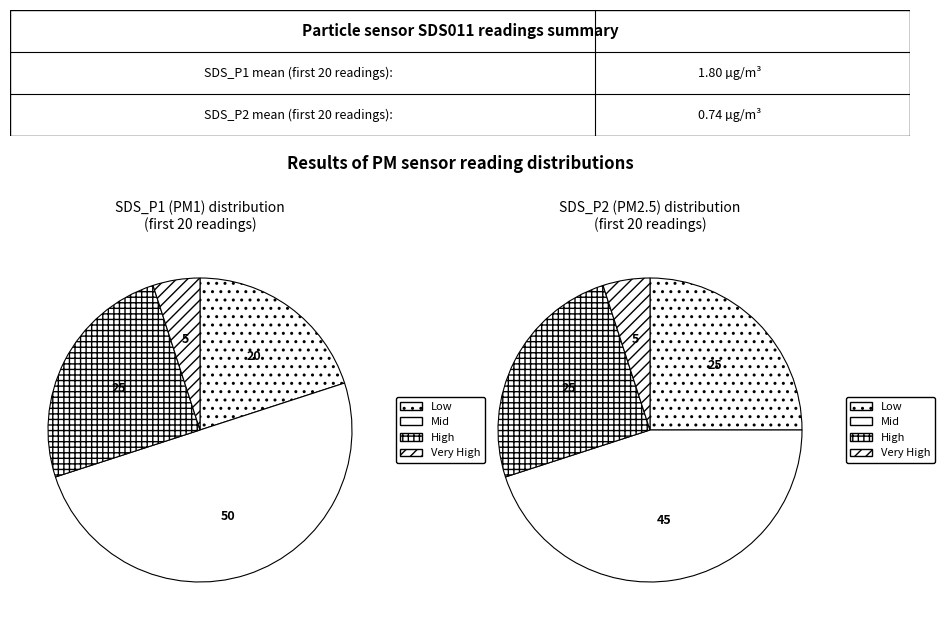

Rank the series by their average value, from highest to lowest.

SDS_P1 (PM1), SDS_P2 (PM2.5)